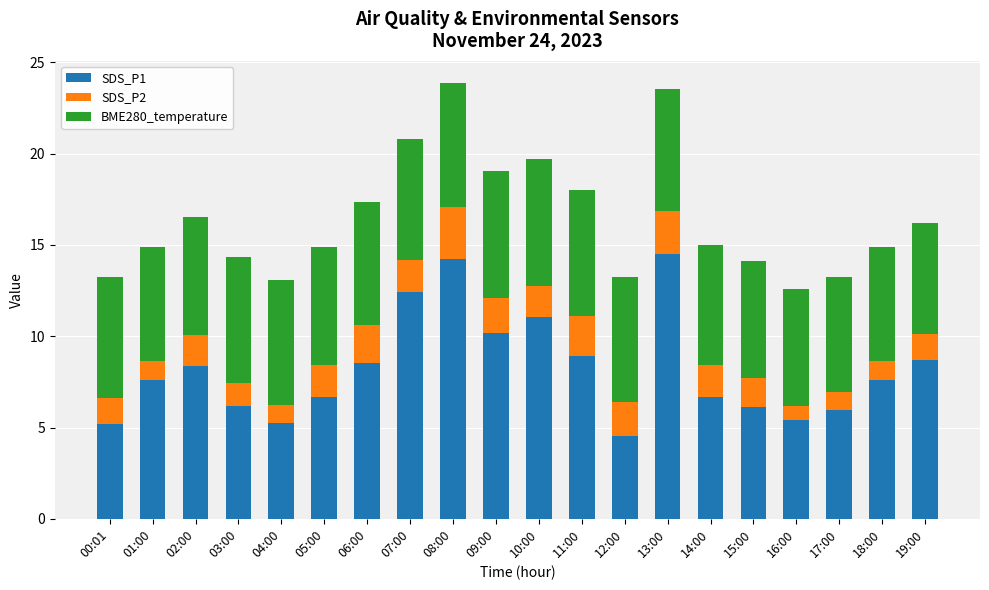

What is the highest value of the SDS_P1 series?

14.5